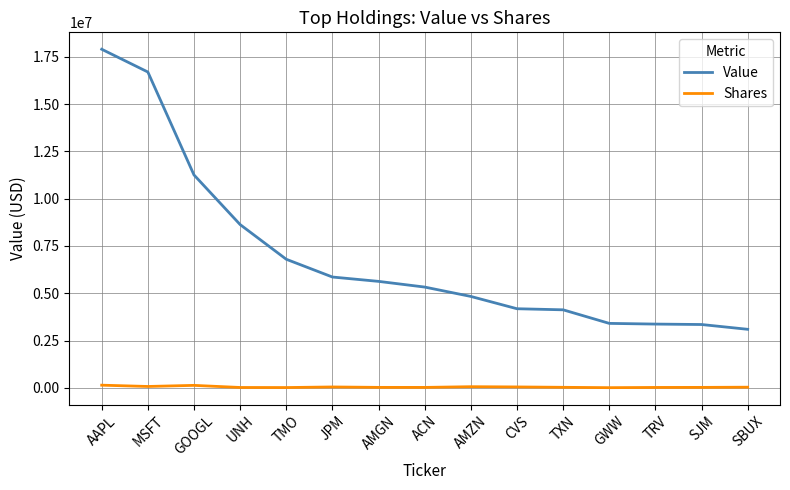

What is the spread (max minus min) of values at JPM?

5812610